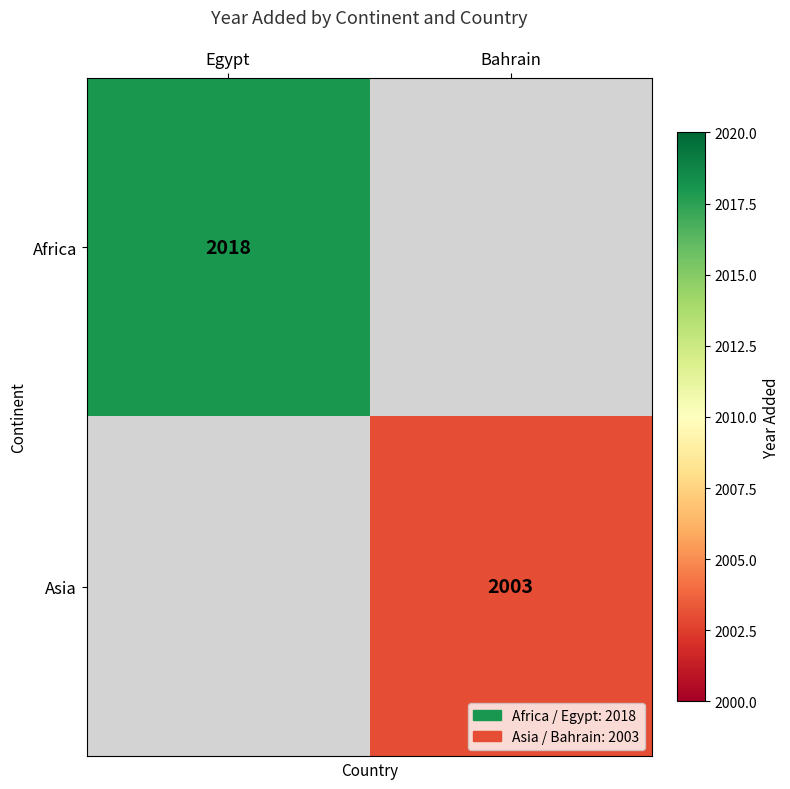

The value of Asia at Bahrain is 2003. True or false?

True